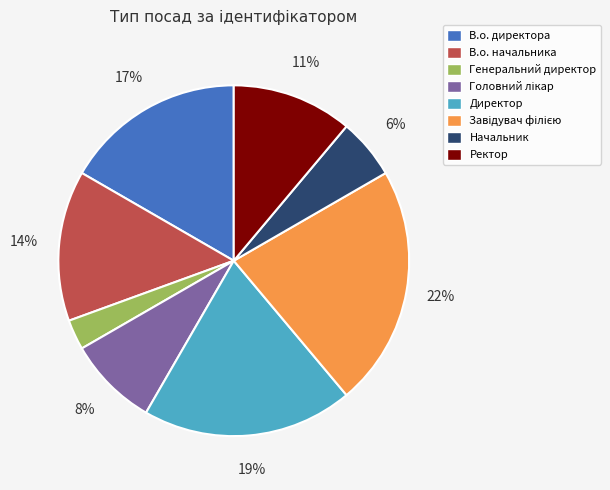

Is Ректор the majority of the pie?

No